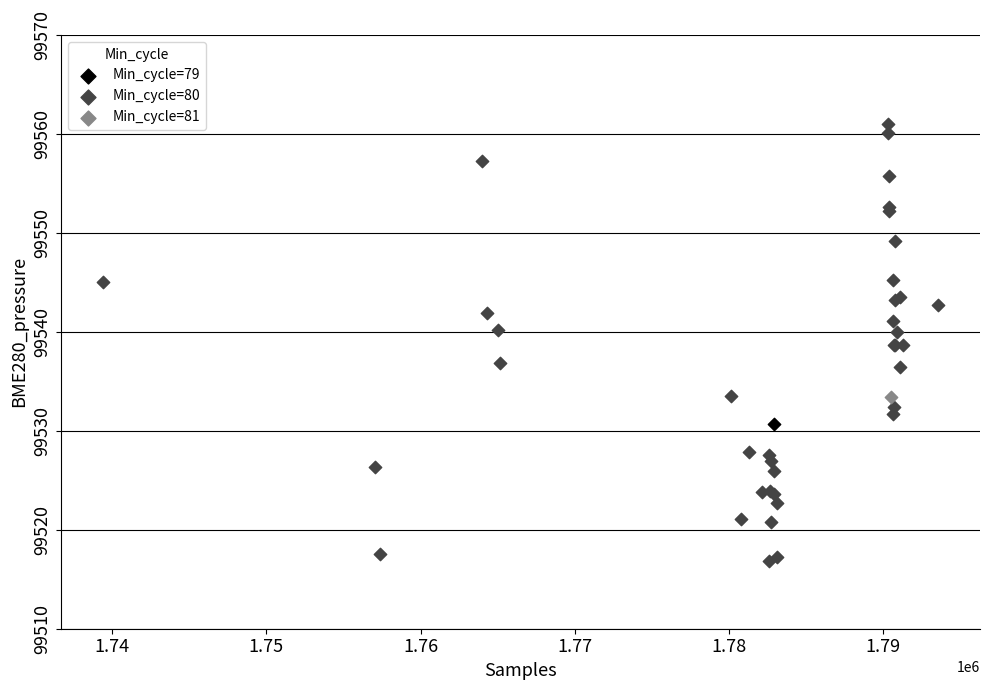

What are all the series names shown in the legend?

Min_cycle=79, Min_cycle=80, Min_cycle=81